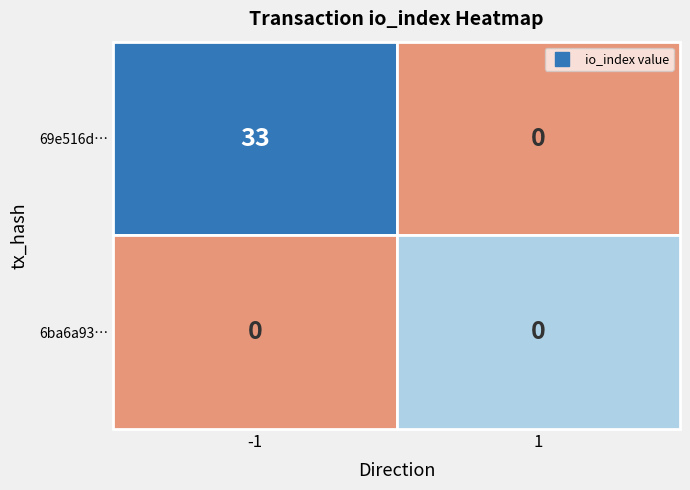

At which category is the sum across all series the highest?

-1